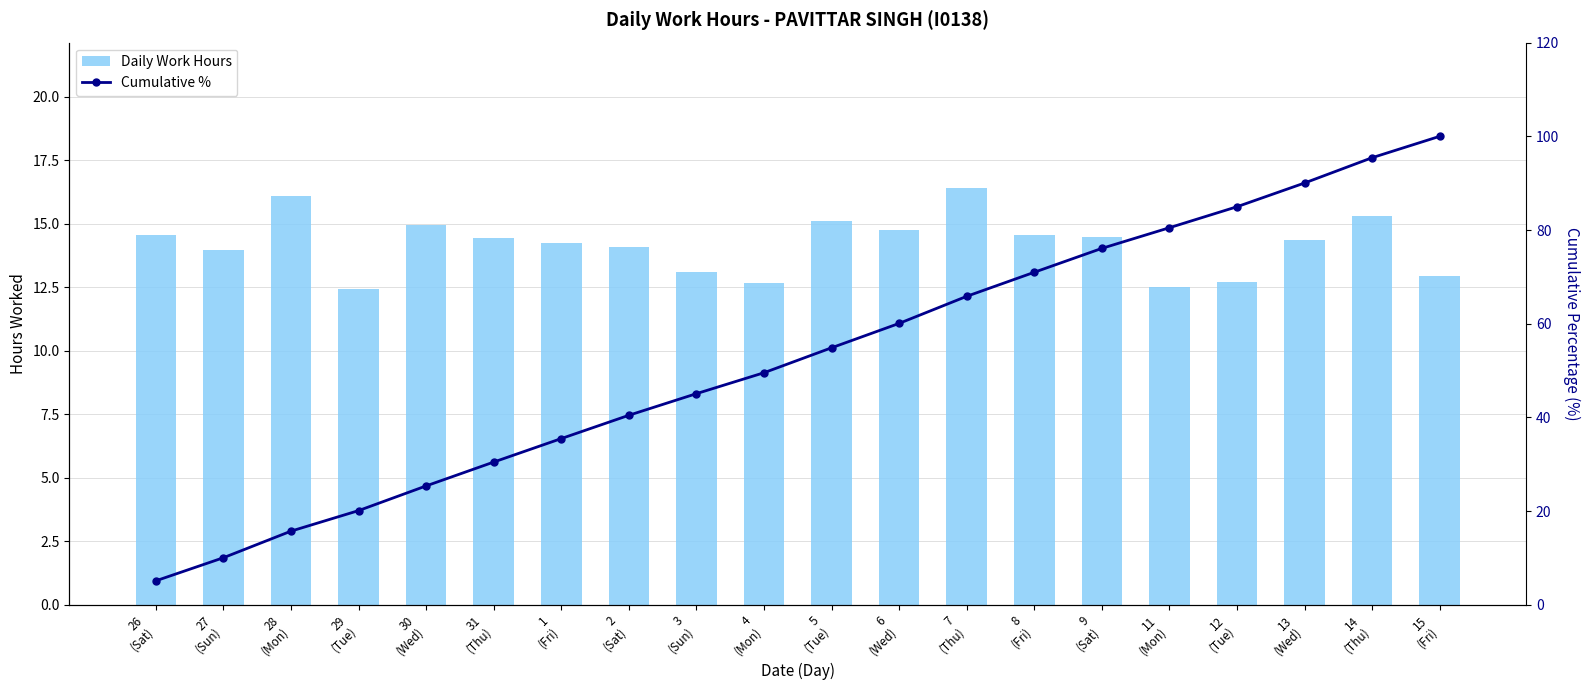

What is the label of the 3rd bar from the left?

28
(Mon)